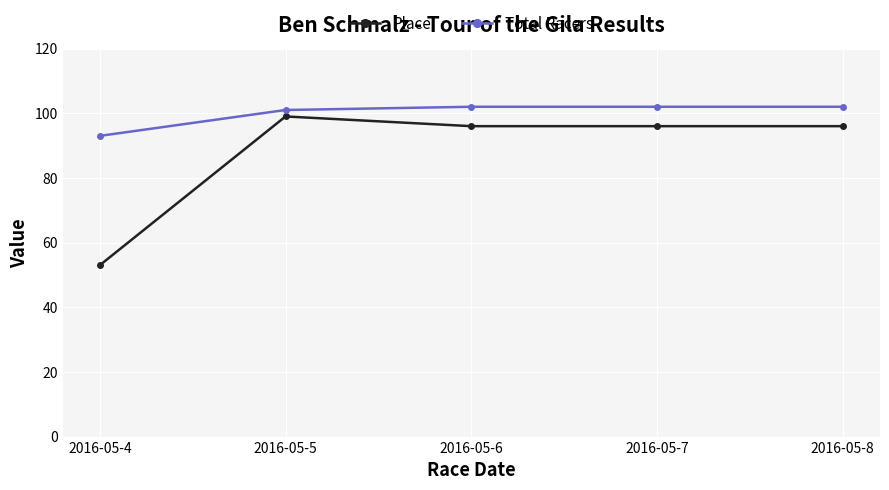

Rank the series at 2016-05-4 from lowest to highest value.

Place, Total Racers